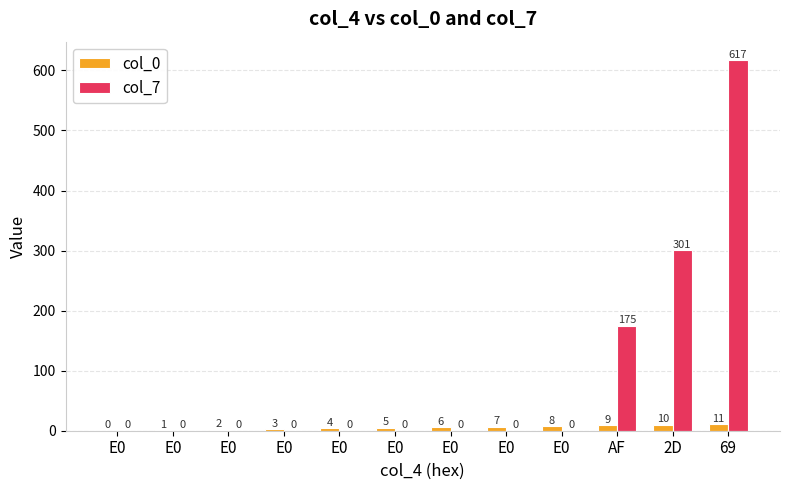

What are all the series names shown in the legend?

col_0, col_7